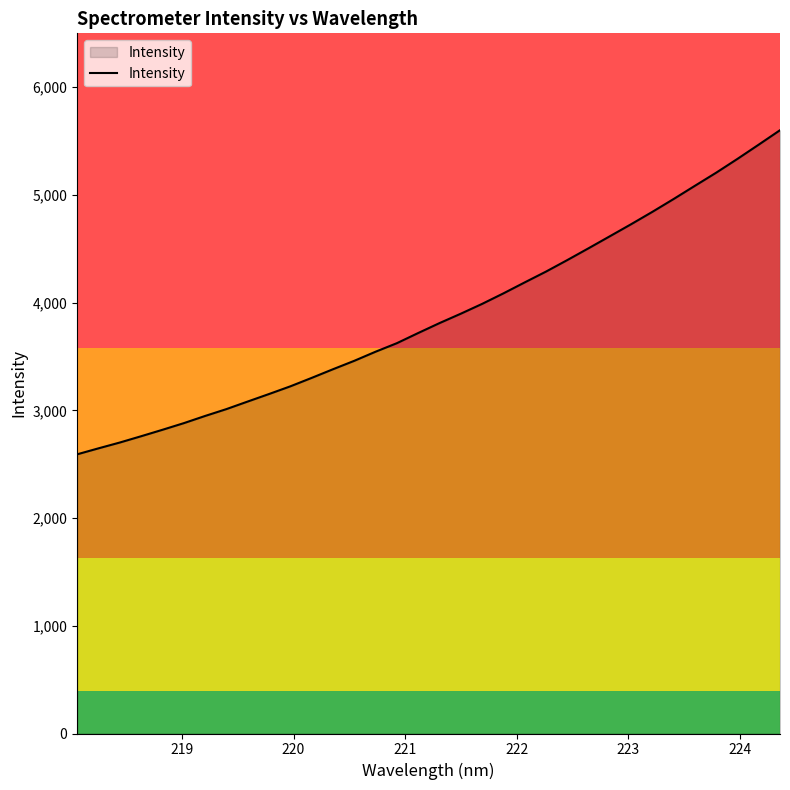

What is the difference between the second highest and second lowest values?

2819.5